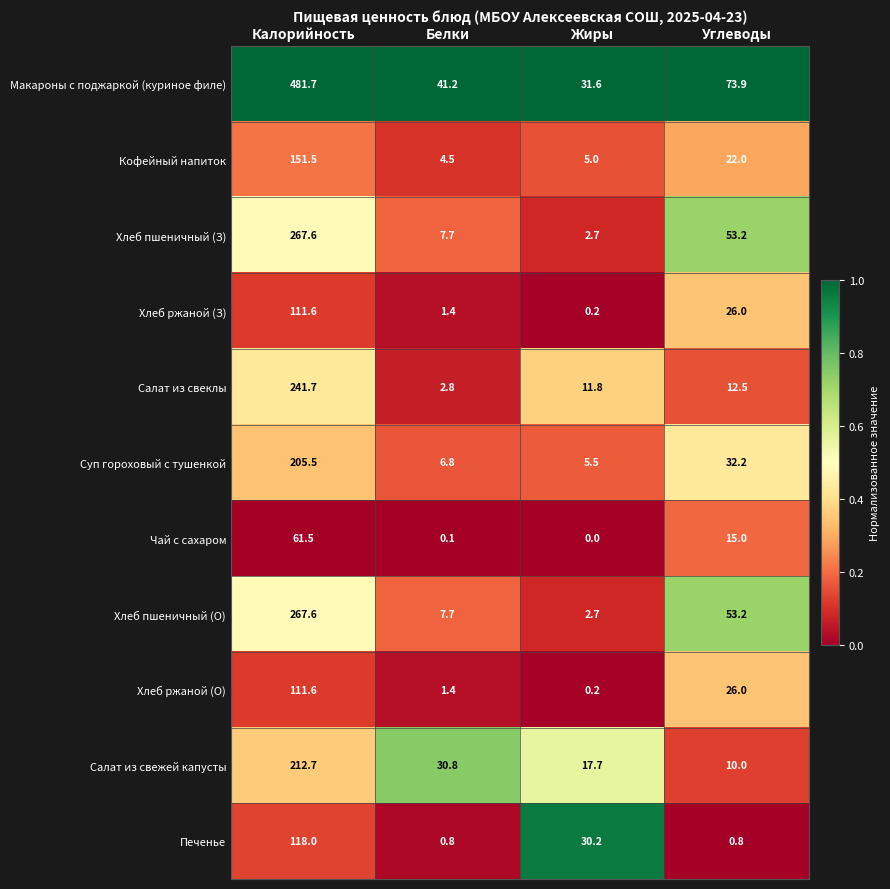

The value of Хлеб ржаной (О) at Белки is 0.9. True or false?

False